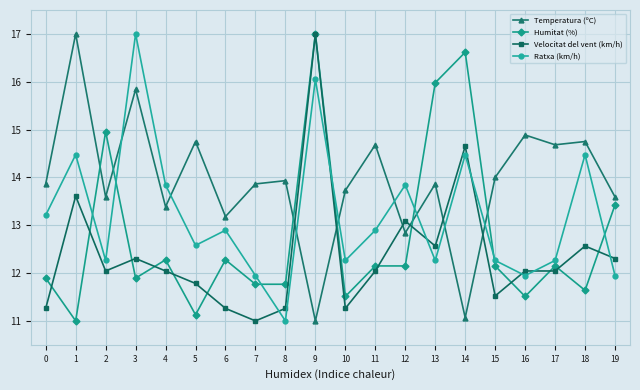

Which series changed the most between 2 and 8?

Humitat (%)